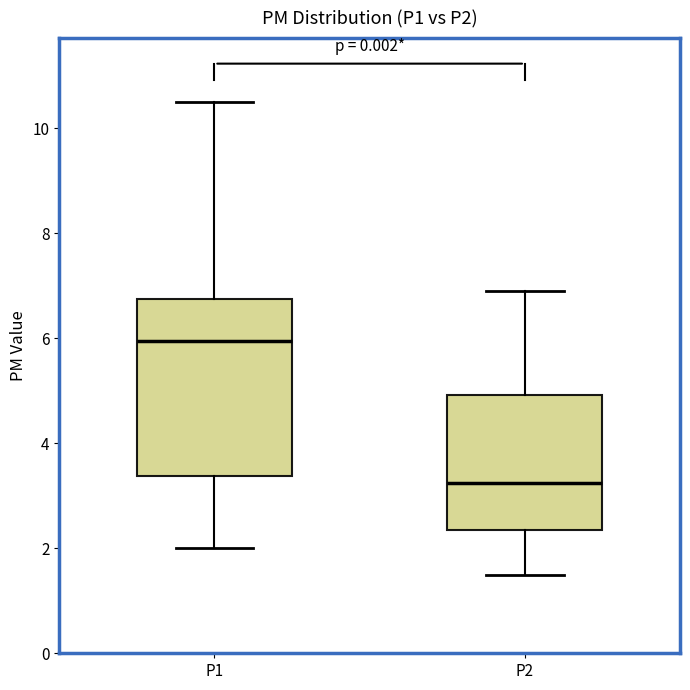

Reading left to right, transcribe this box plot: for each box, give where its median line is, the range the box spans, and where its two whiskers end, as read against the y-axis. The values are not printed on the chart, so give them approximately, as read against the axis.

P1: median 6.0, box 3.4 to 6.8, whiskers 2.0 to 10.6
P2: median 3.2, box 2.4 to 5.0, whiskers 1.6 to 7.0